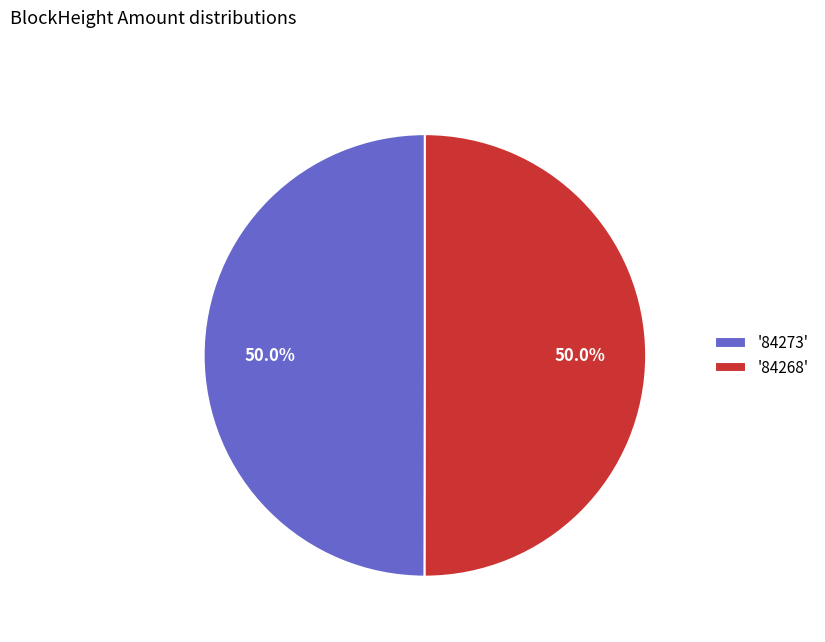

How many segments does this pie chart have?

2